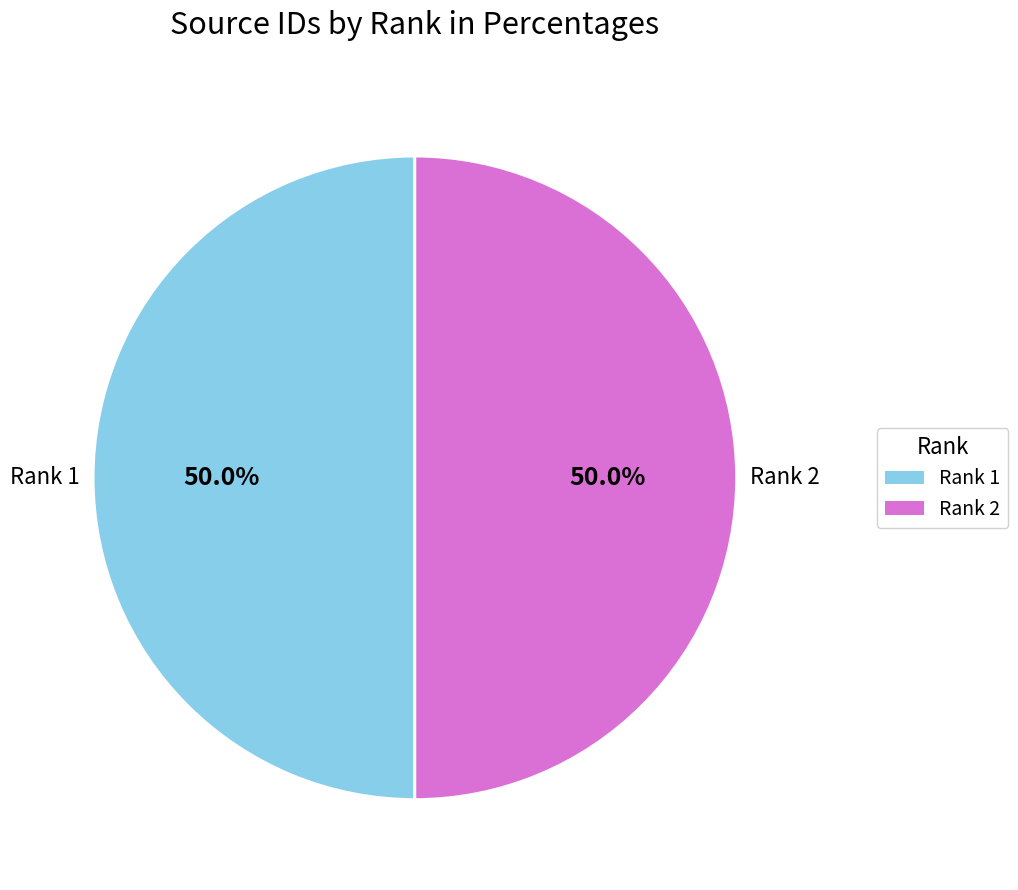

Do Rank 1 and Rank 2 together represent more than half of the pie?

Yes